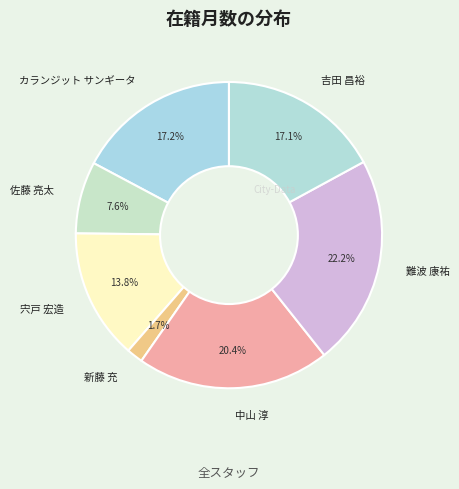

What is the ratio of the value at カランジット サンギータ to the value at 難波 康祐?

0.8